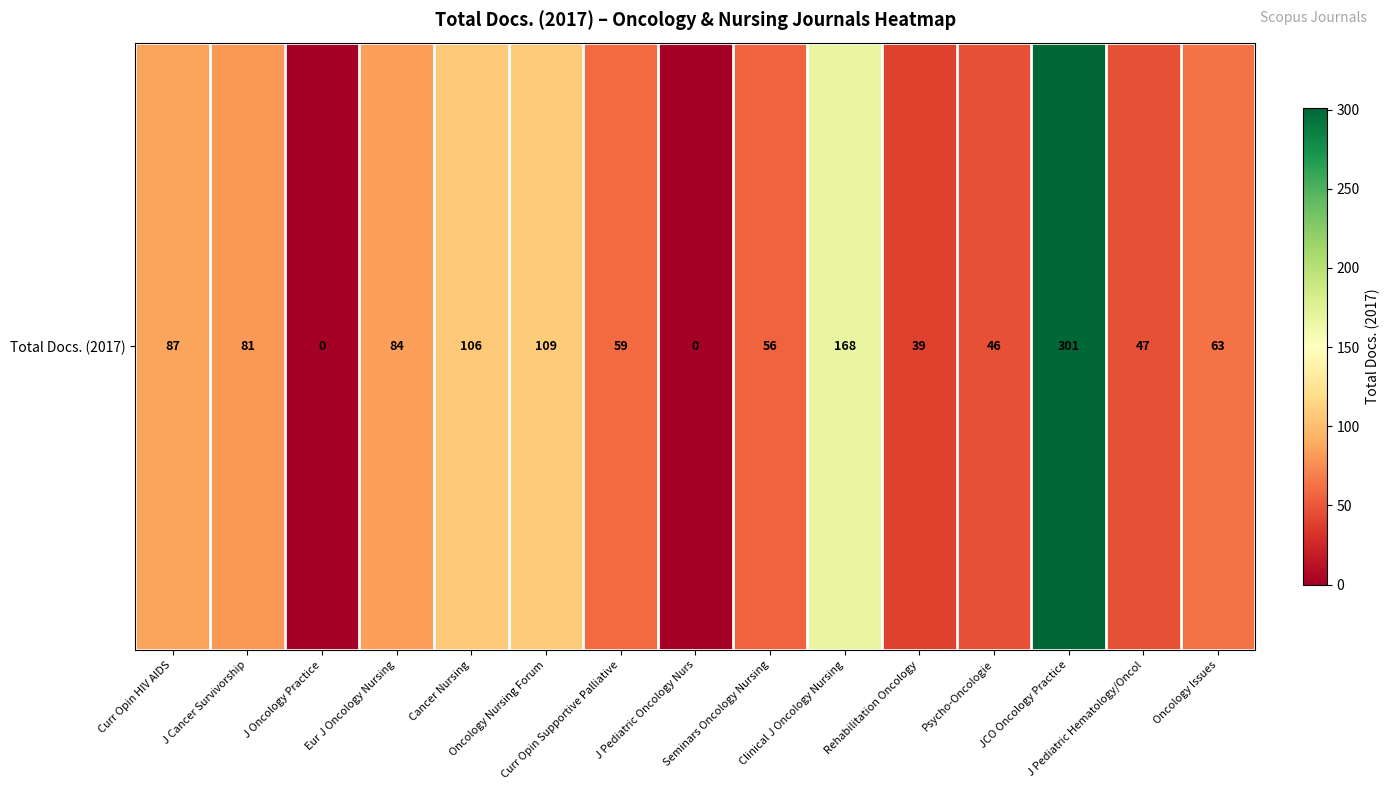

How many positive values are there?

13